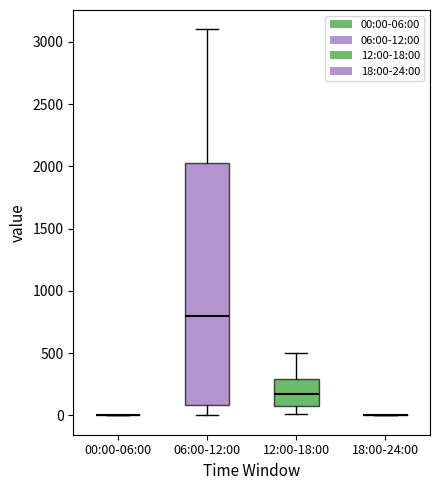

Which box is the tallest, from its lower edge to its upper edge?

06:00-12:00